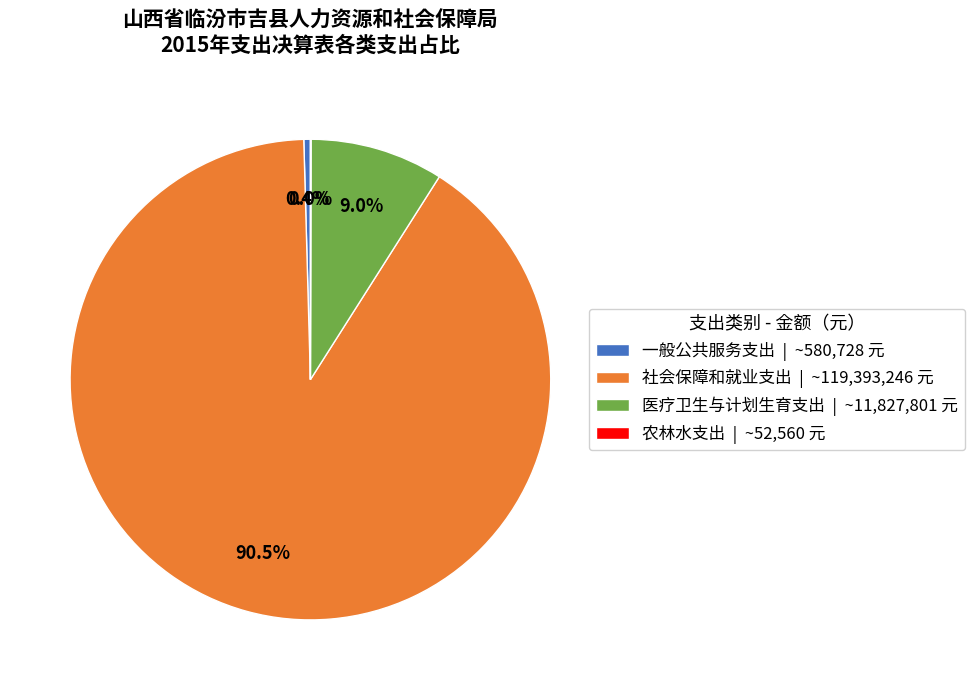

What is the total percentage of 一般公共服务支出 and 社会保障和就业支出?

91.0%